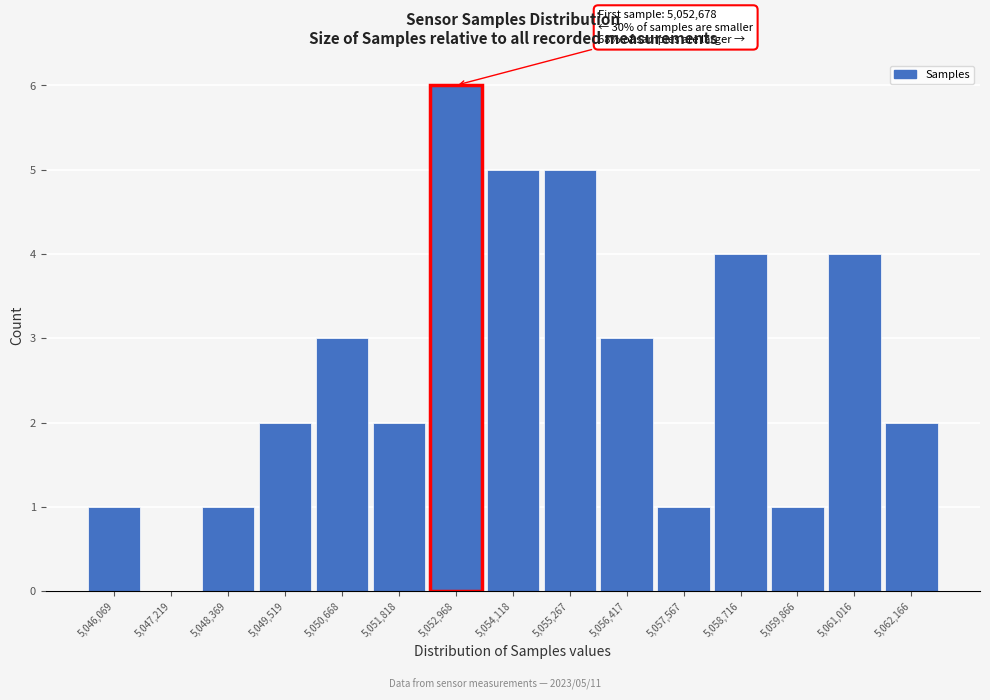

Over which range of the x-axis is the bar tallest?

5052400 to 5053600